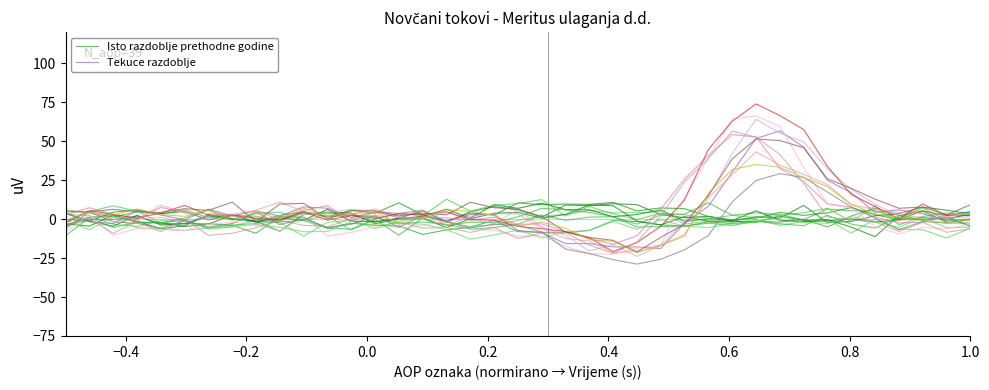

What is the maximum value for Tekuce razdoblje?

56.6